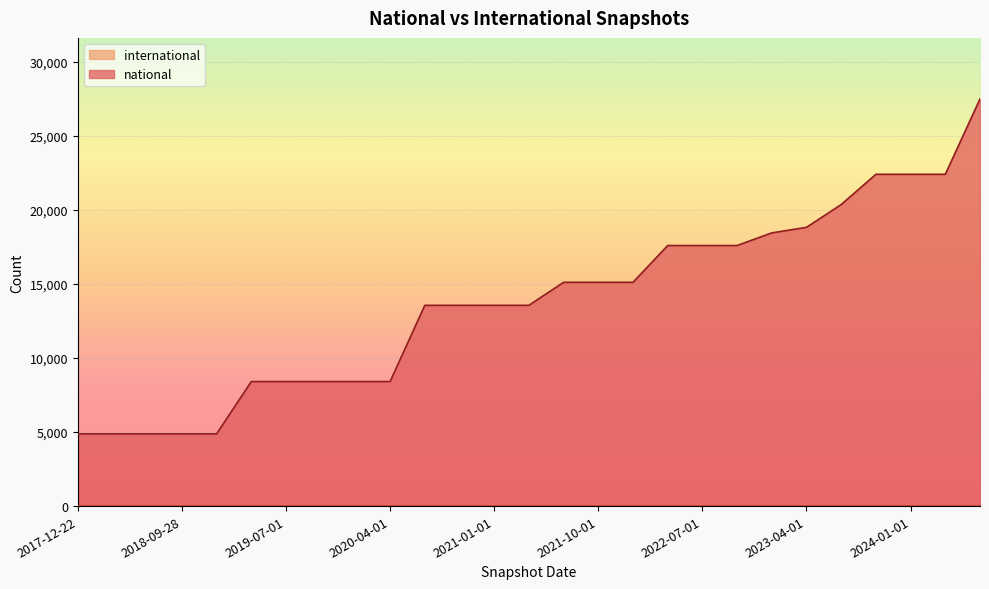

Rank the categories by value from highest to lowest.

2024-07-01, 2023-10-01, 2024-01-01, 2024-04-01, 2023-07-01, 2023-04-01, 2023-01-01, 2022-04-01, 2022-07-01, 2022-10-01, 2021-07-01, 2021-10-01, 2022-01-01, 2020-07-01, 2020-10-01, 2021-01-01, 2021-04-01, 2019-04-06, 2019-07-01, 2019-10-09, 2020-01-01, 2020-04-01, 2017-12-22, 2018-04-09, 2018-07-11, 2018-09-28, 2019-01-01